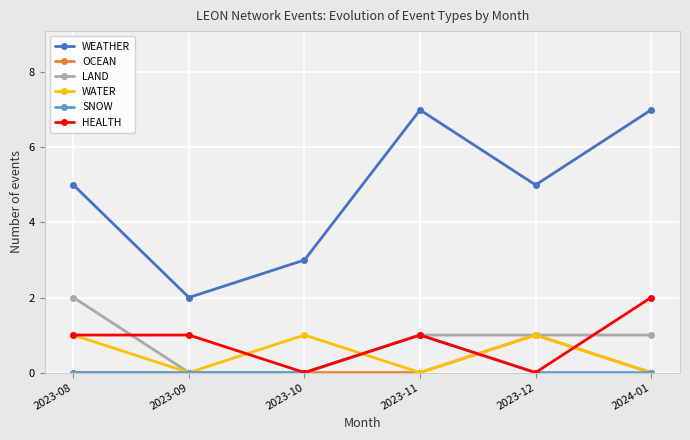

The SNOW series shows 0 at 2024-01. True or false?

True